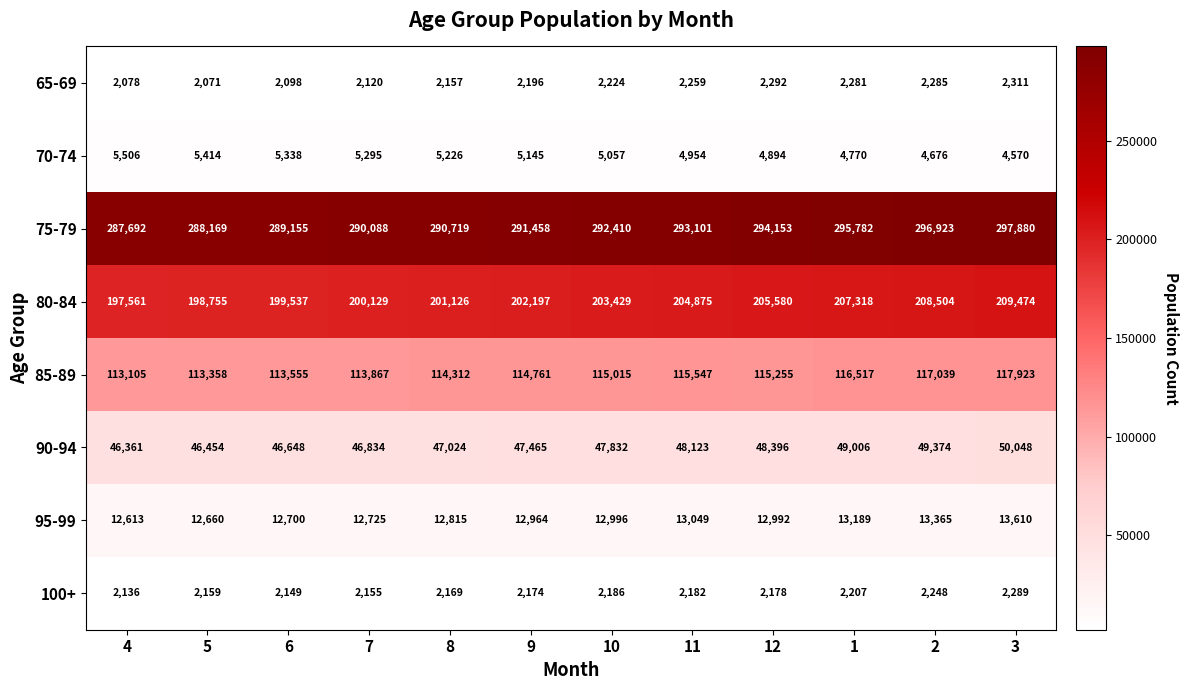

True or false: 75-79 has a value of 288169 at 5.

True